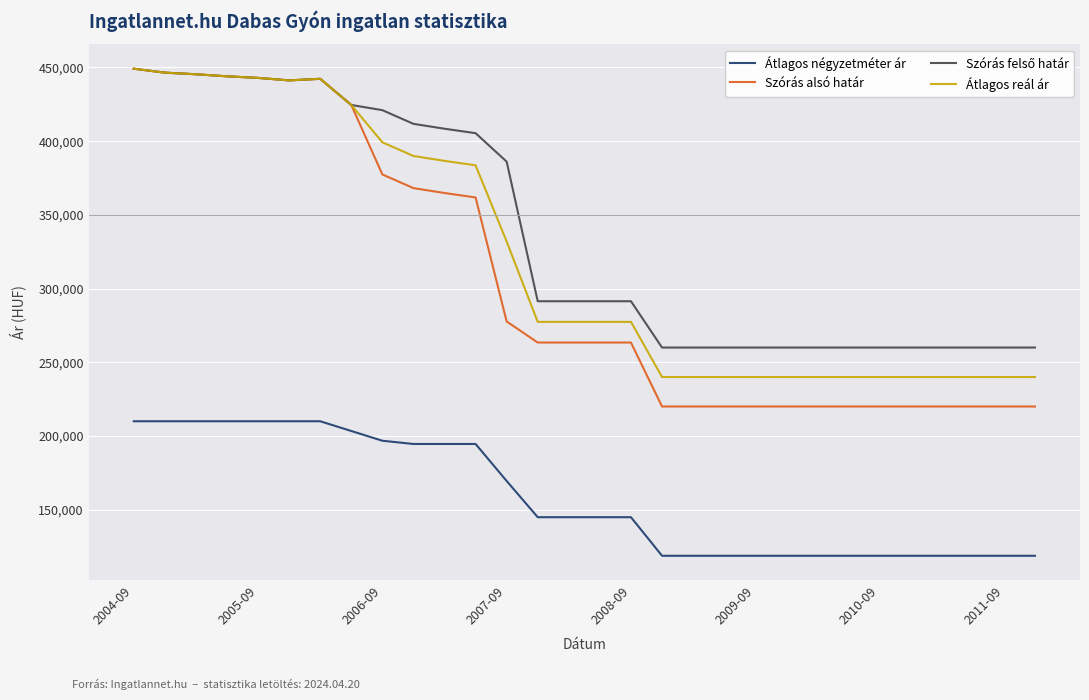

True or false: Átlagos négyzetméter ár and Szórás alsó határ cross at least once.

False